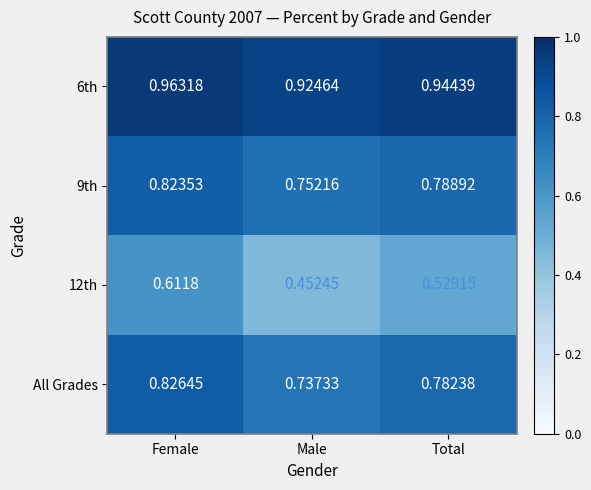

List the series in order of their peak value, highest first.

6th, All Grades, 9th, 12th